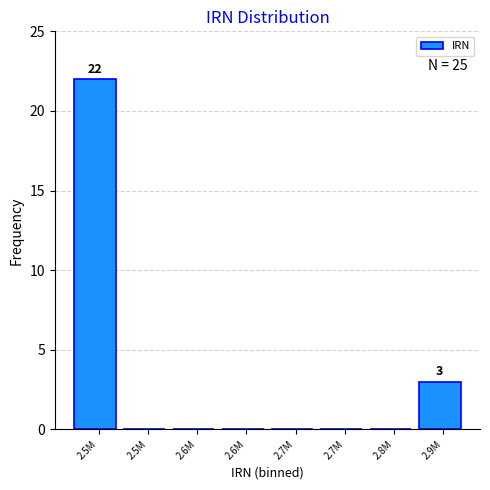

How many data points does each series have?

8